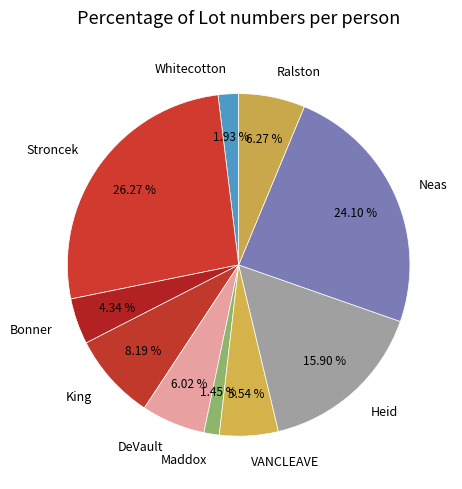

What percentage is the Neas slice, to the nearest percent?

24%